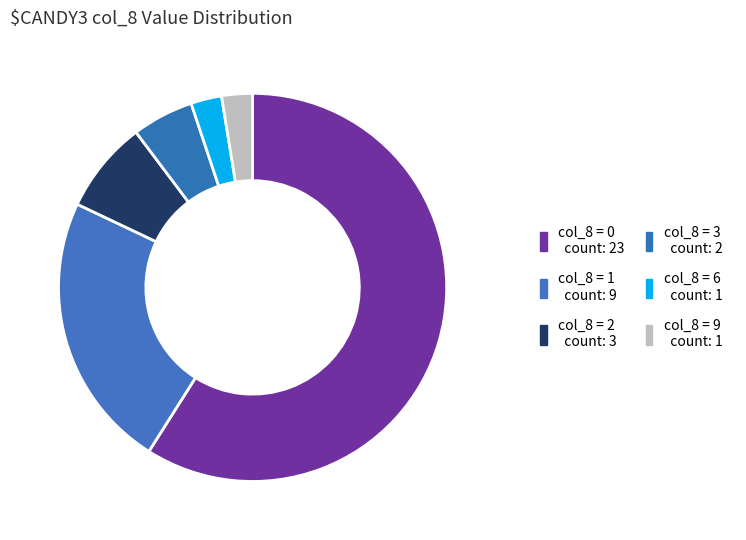

How many slices are in this pie chart?

6